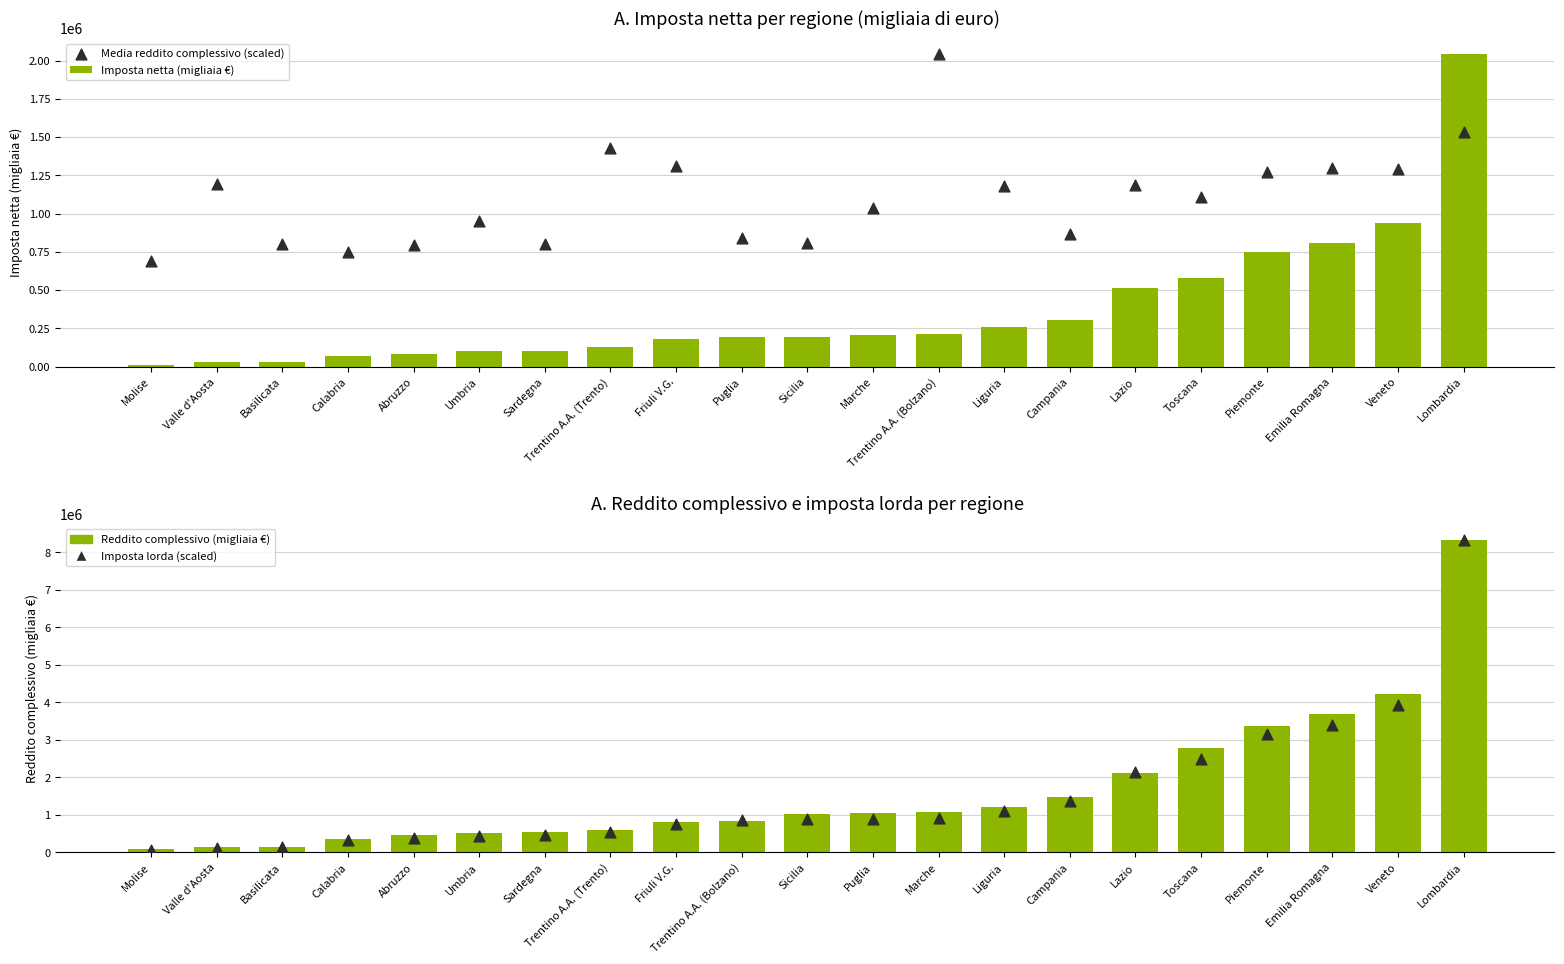

What are all the series names shown in the legend?

Imposta netta (migliaia €), Media reddito complessivo (scaled), Reddito complessivo (migliaia €), Imposta lorda (scaled)